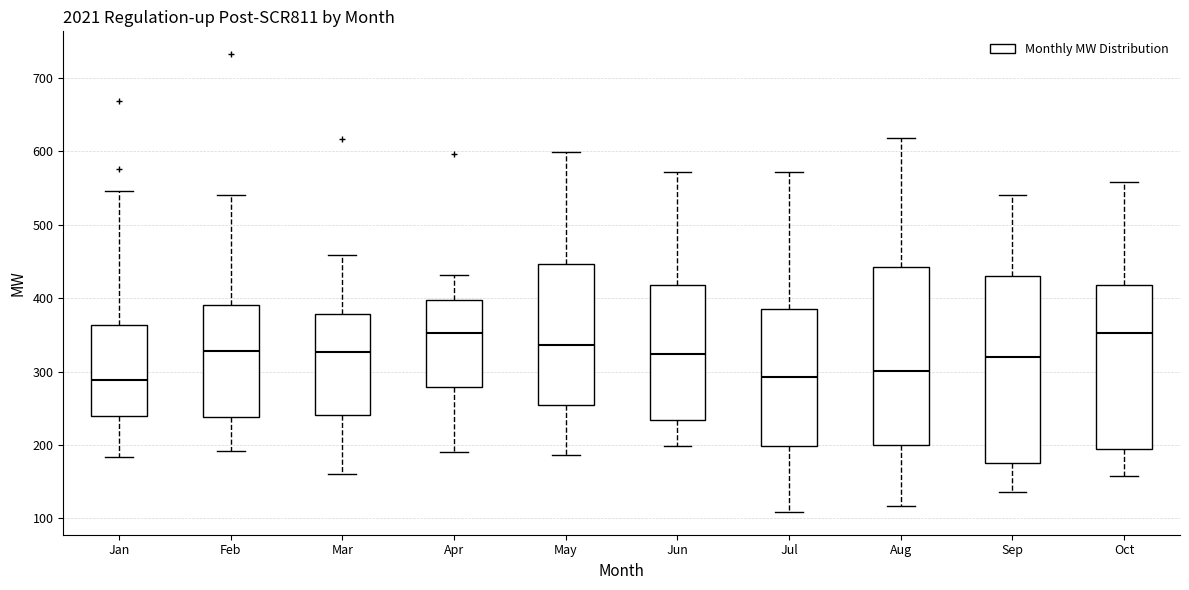

Where does the median line of the box for Sep sit on the y-axis? The values are not printed on the chart, so give them approximately, as read against the axis.

320